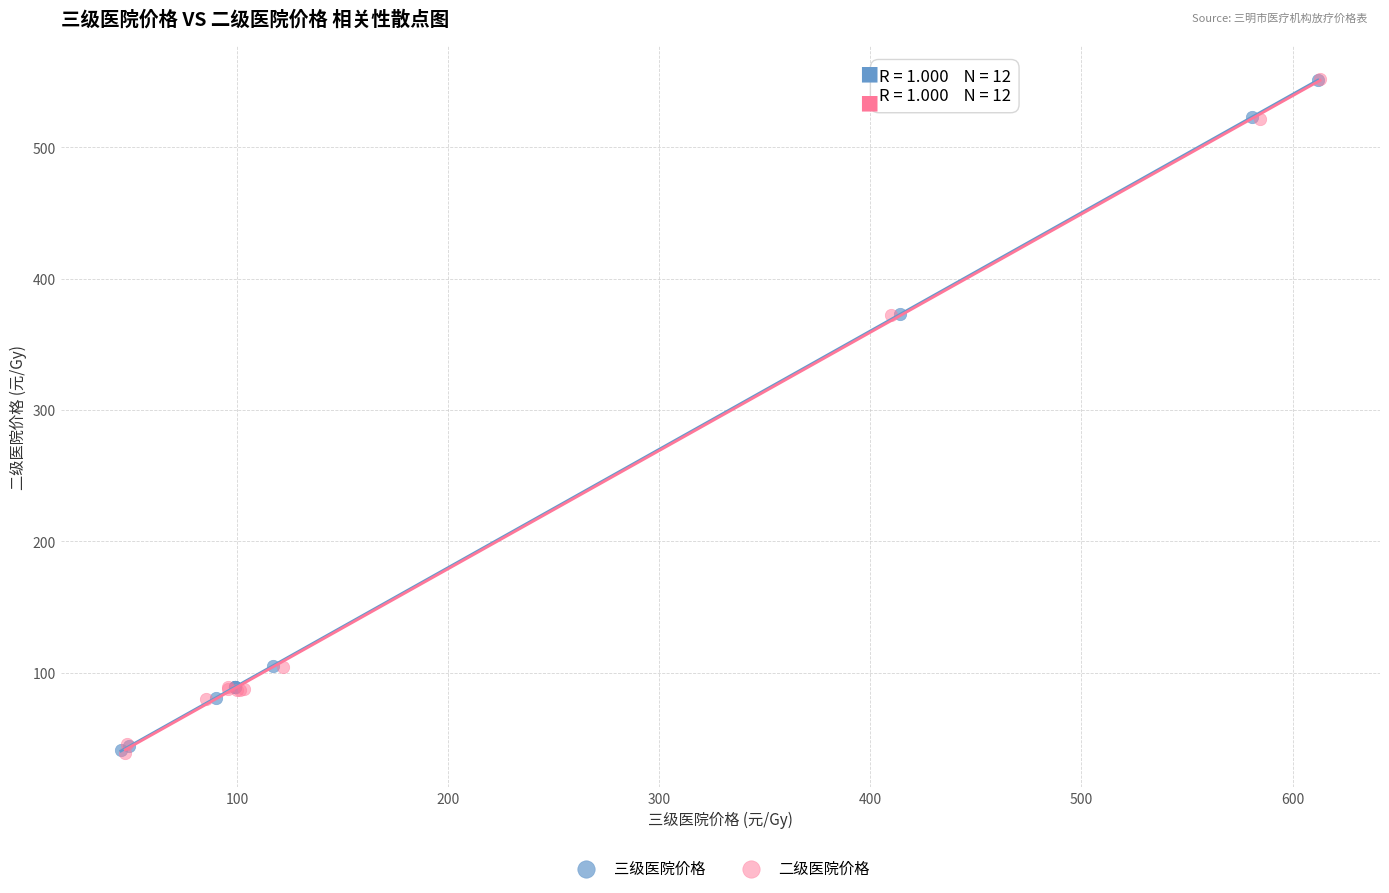

Which series has the largest Y range (max minus min)?

二级医院价格